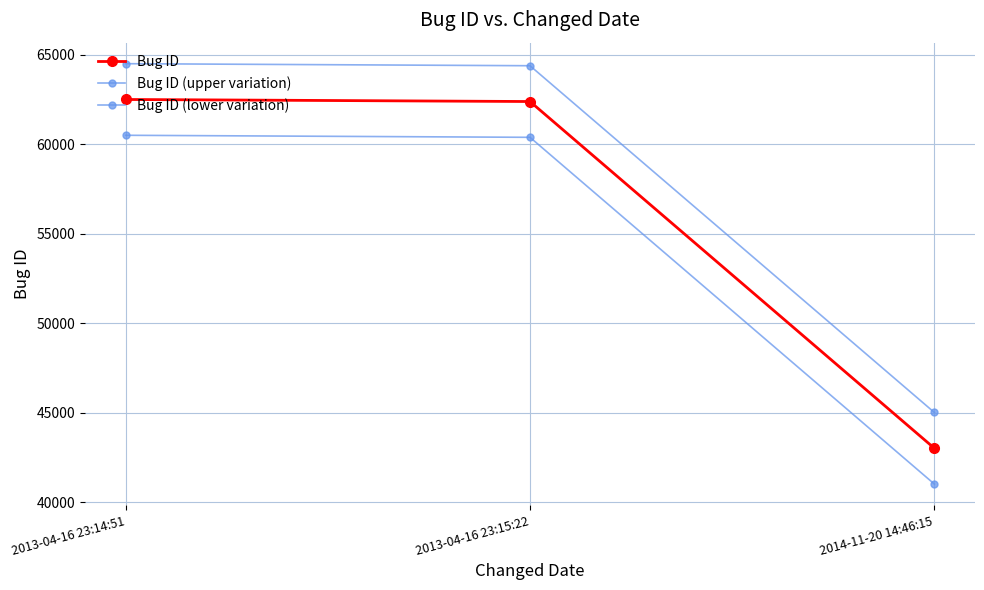

How many lines are shown in the chart?

3